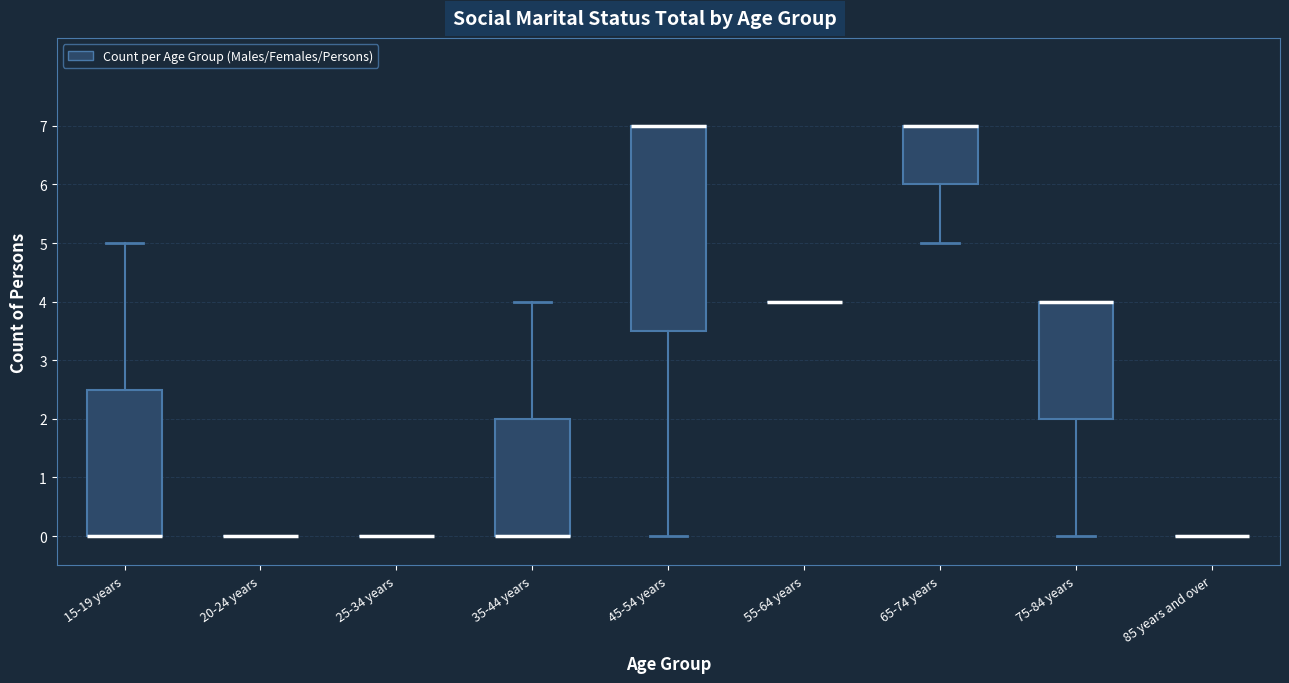

Reading left to right, read every box against the y-axis: the position of its median line, the range the box covers, and the ends of its whiskers. The values are not printed on the chart, so give them approximately, as read against the axis.

15-19 years: median 0.0 (drawn on the box's lower edge), box 0.0 to 2.5, whiskers 0.0 to 5.0
20-24 years: box collapsed to a line at 0.0, whiskers 0.0 to 0.0
25-34 years: box collapsed to a line at 0.0, whiskers 0.0 to 0.0
35-44 years: median 0.0 (drawn on the box's lower edge), box 0.0 to 2.0, whiskers 0.0 to 4.0
45-54 years: median 7.0 (drawn on the box's upper edge), box 3.5 to 7.0, whiskers 0.0 to 7.0
55-64 years: box collapsed to a line at 4.0, whiskers 4.0 to 4.0
65-74 years: median 7.0 (drawn on the box's upper edge), box 6.0 to 7.0, whiskers 5.0 to 7.0
75-84 years: median 4.0 (drawn on the box's upper edge), box 2.0 to 4.0, whiskers 0.0 to 4.0
85 years and over: box collapsed to a line at 0.0, whiskers 0.0 to 0.0